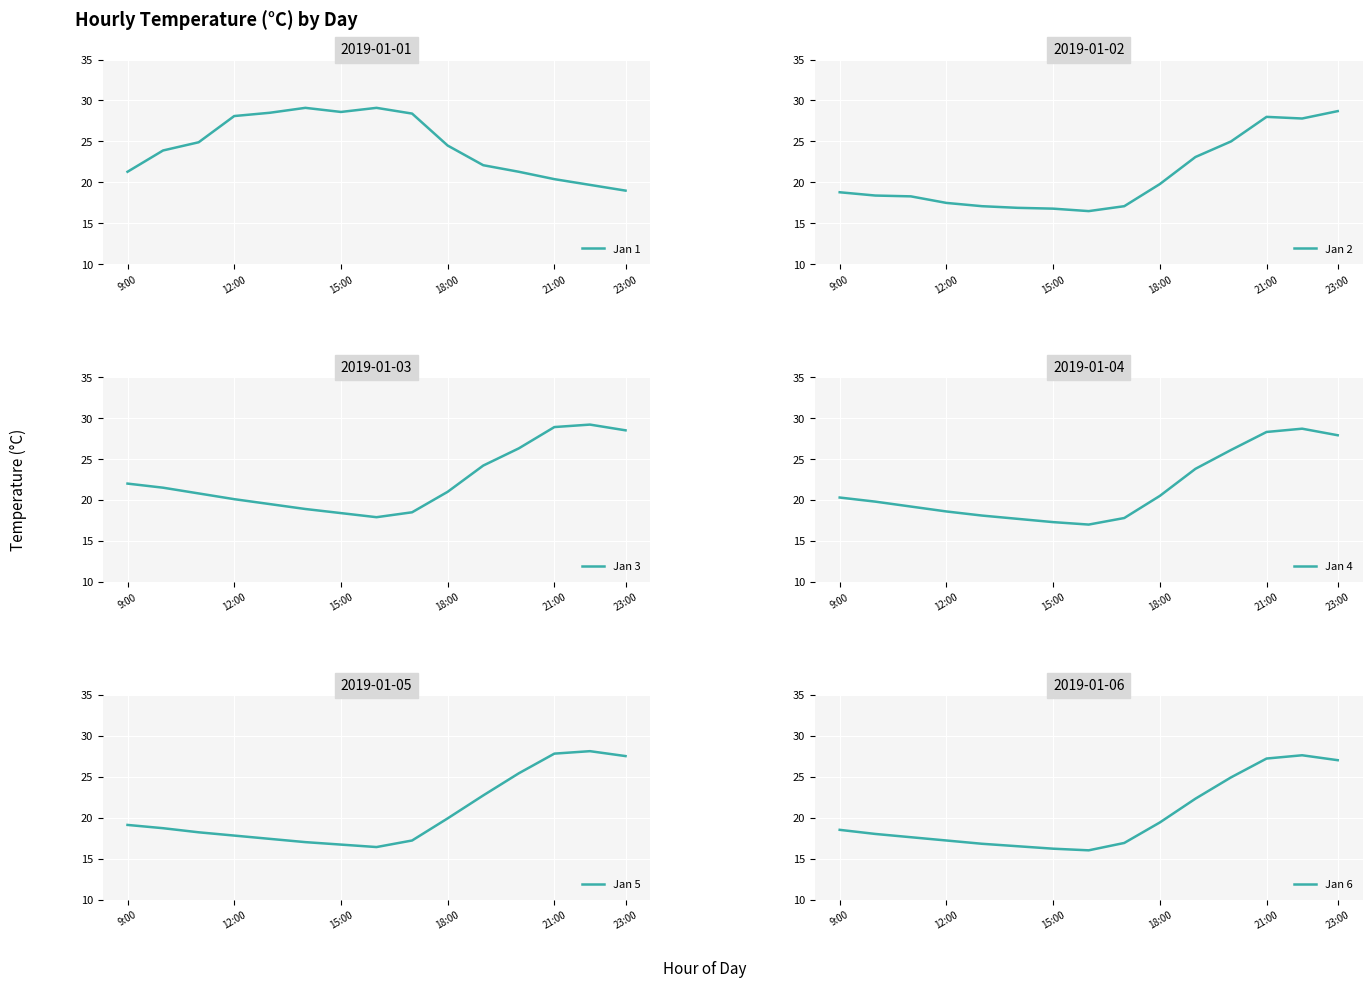

Is it true that Jan 4 equals 18.6 at 12:00?

True